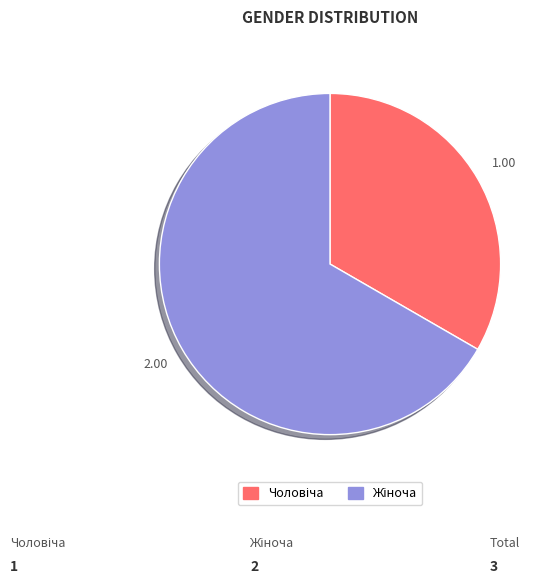

Is there a majority slice in this chart?

Yes